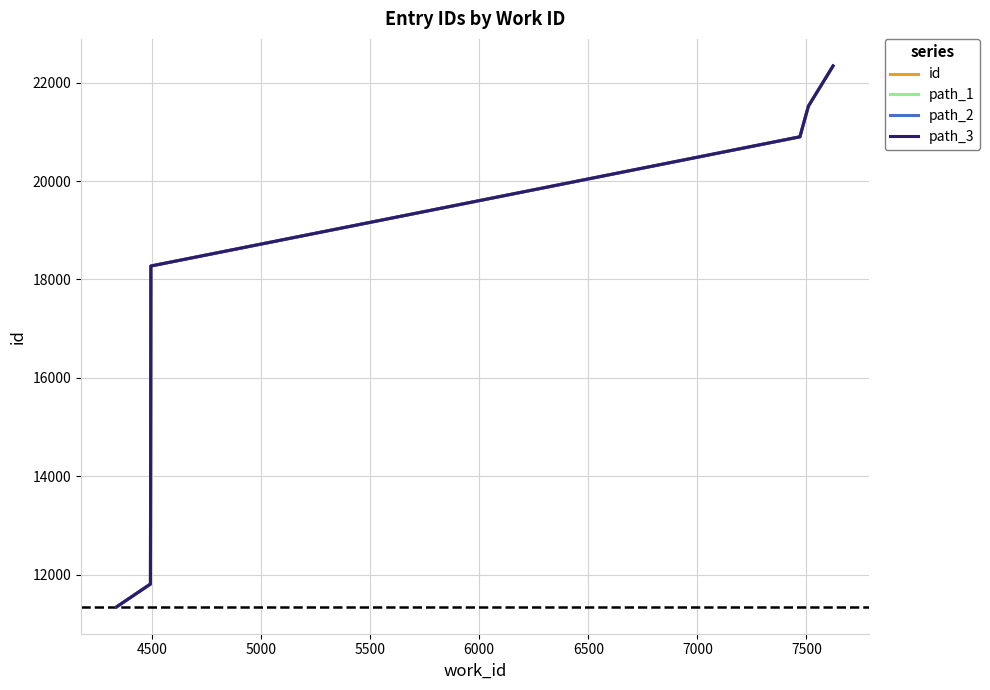

Is it true that the value at 7509 is 9985?

False